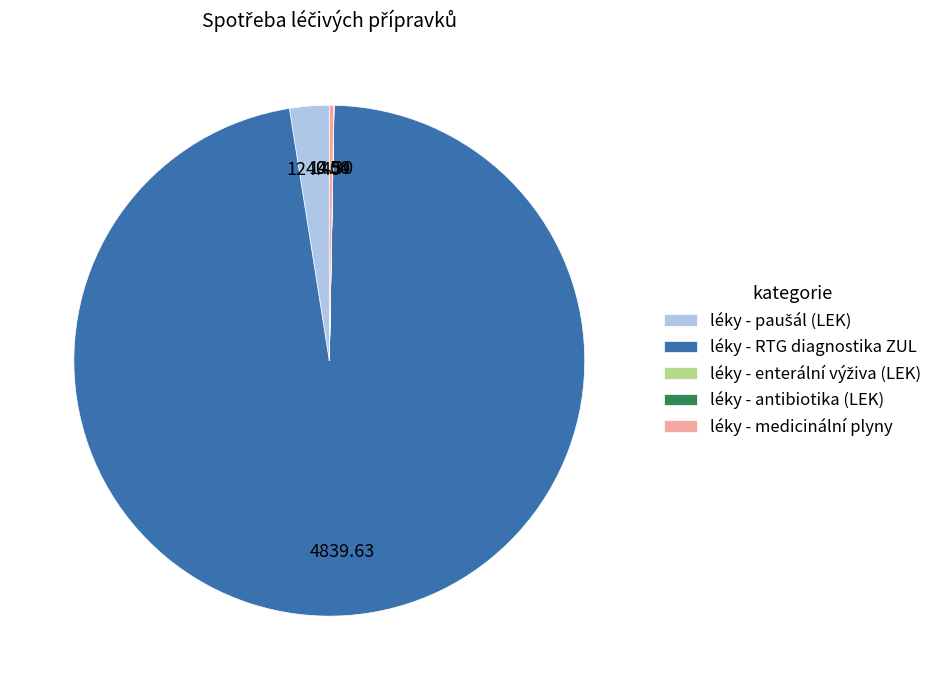

Which slice represents more than half of the pie?

léky - RTG diagnostika ZUL